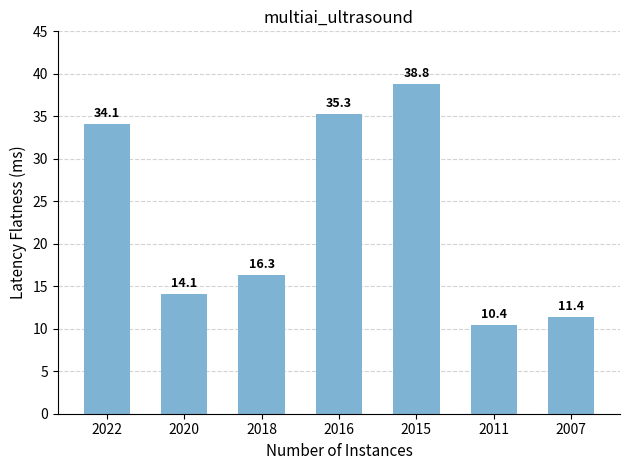

How many data points are less than 16?

3